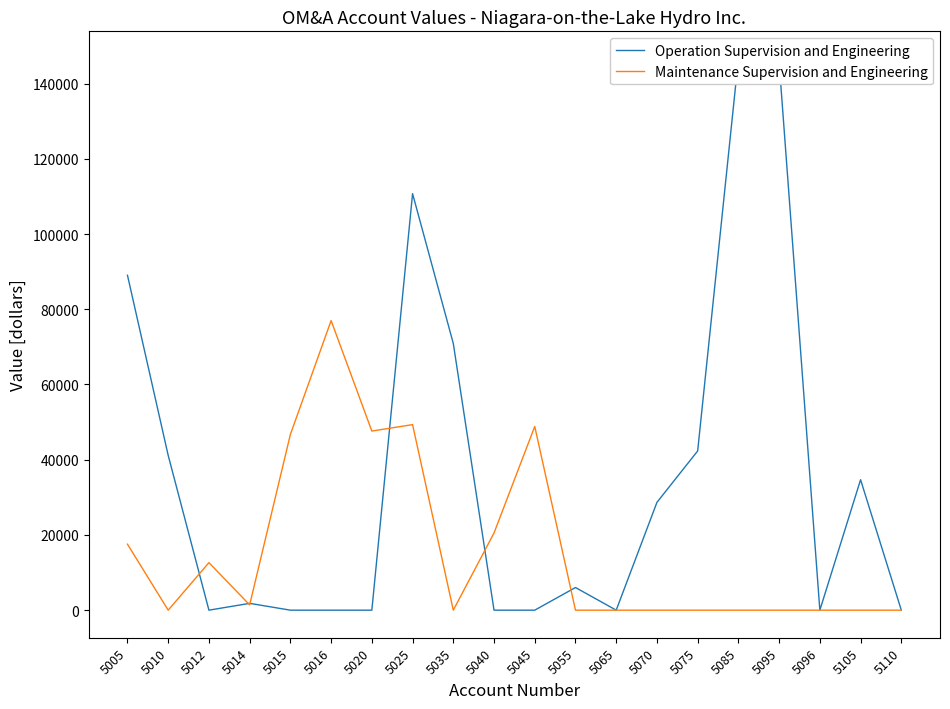

Is it true that Operation Supervision and Engineering equals 77216.0 at 5025?

False